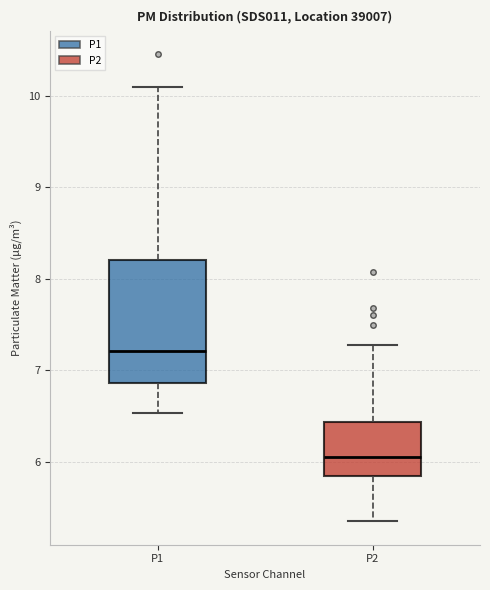

Which box's median line is the lowest?

P2